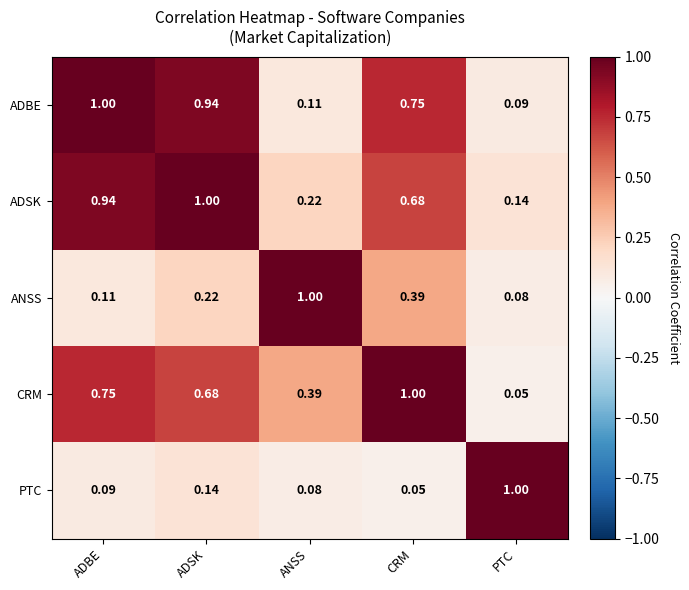

At which label is CRM closest to 0?

PTC